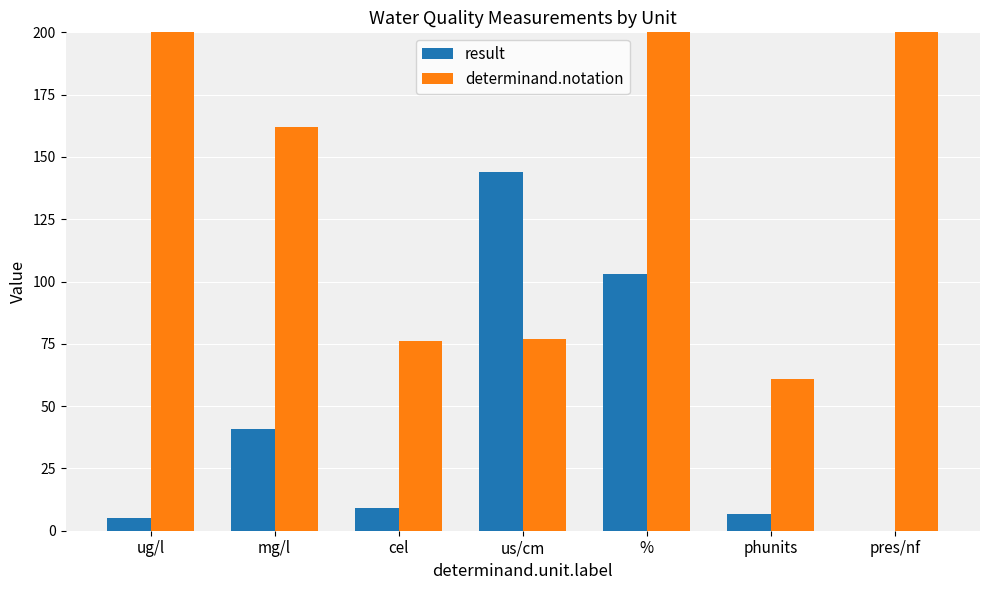

What is the label of the 4th bar from the left?

us/cm